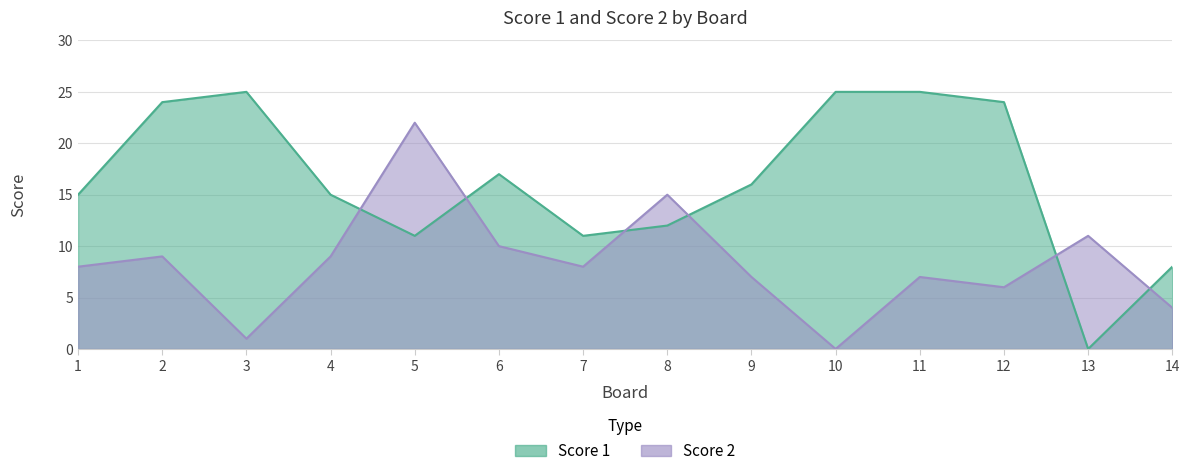

How many values in the Score 1 series are below 16?

7